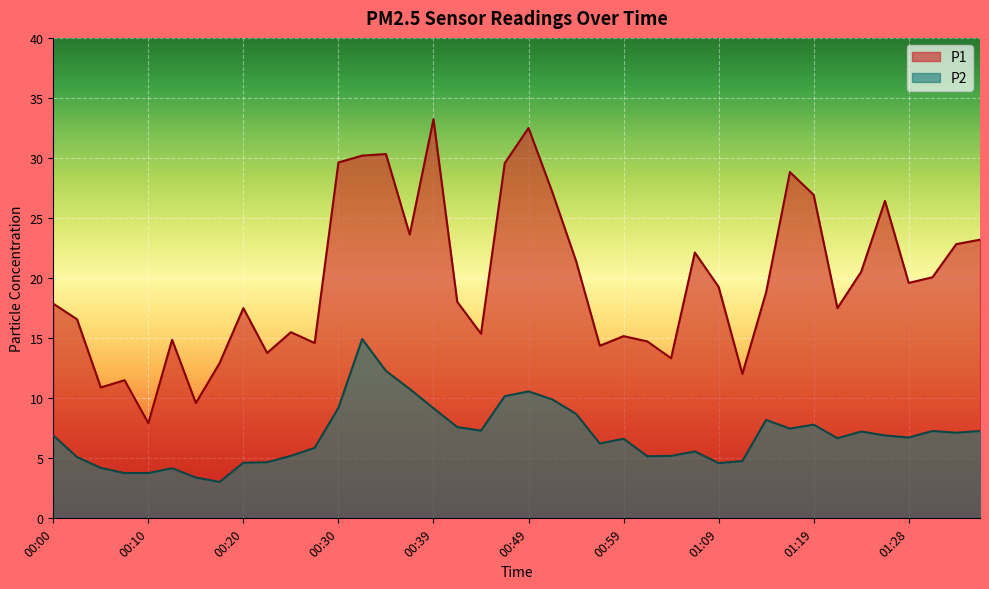

What is the difference between the maximum and minimum values in the P2 series?

11.9